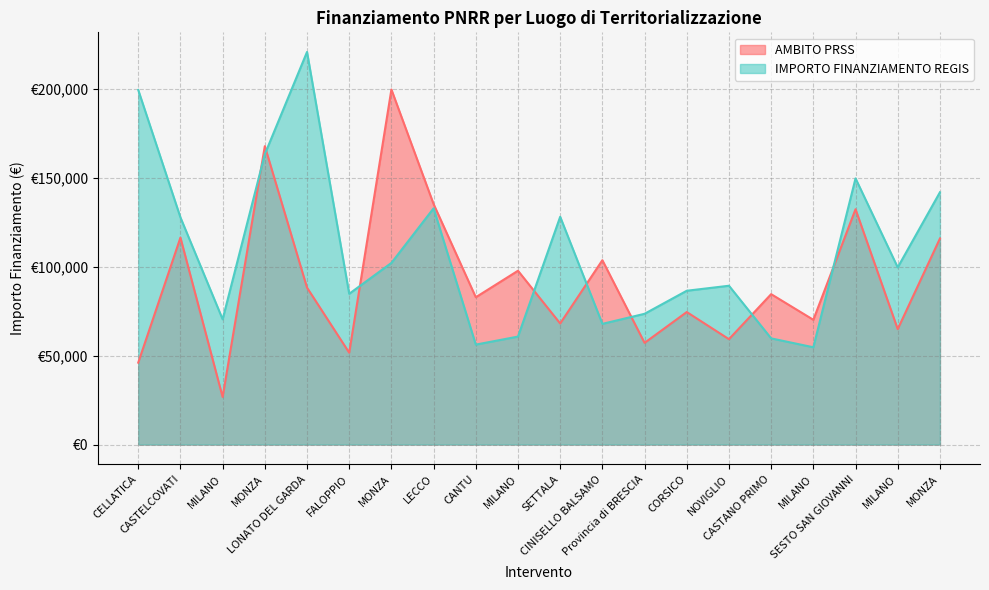

List the series in order of their overall mean, highest first.

IMPORTO FINANZIAMENTO REGIS, AMBITO PRSS